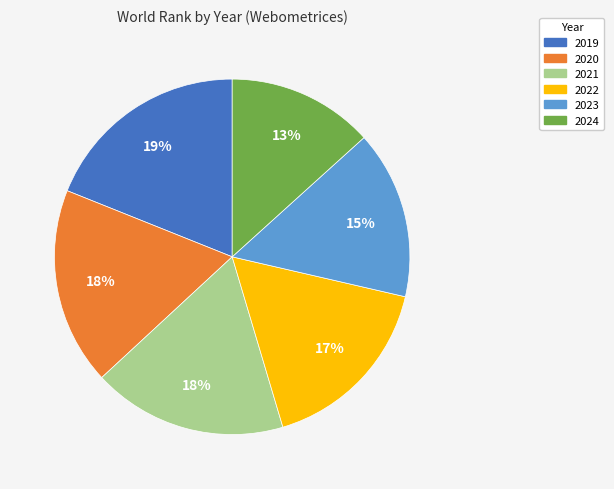

What is the ratio of the value at 2019 to the value at 2020?

1.1